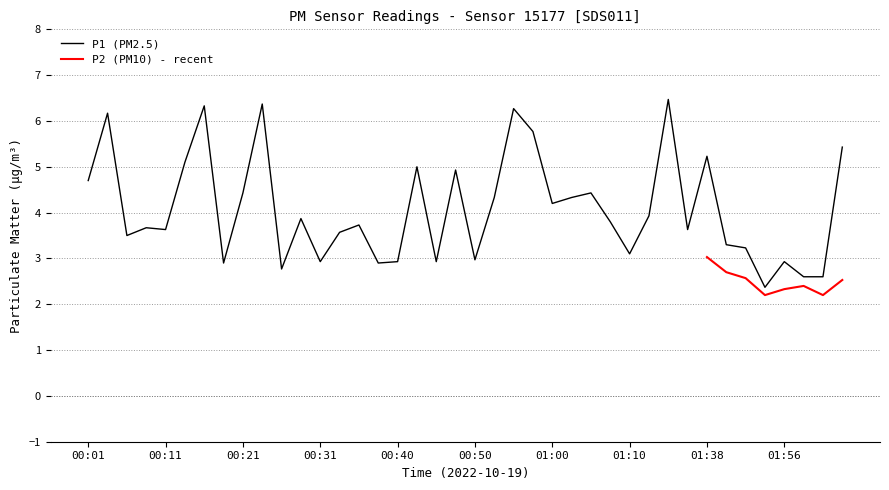

Reading left to right, what are all the values shown in this chart?

00:01=4.7	00:03=6.2	00:06=3.5	00:08=3.7	00:11=3.6	00:13=5.1	00:16=6.3	00:18=2.9	00:21=4.4	00:23=6.4	00:26=2.8	00:28=3.9	00:31=2.9	00:33=3.6	00:35=3.7	00:38=2.9	00:40=2.9	00:43=5.0	00:45=2.9	00:48=4.9	00:50=3.0	00:53=4.3	00:55=6.3	00:58=5.8	01:00=4.2	01:03=4.3	01:05=4.4	01:07=3.8	01:10=3.1	01:13=3.9	01:16=6.5	01:33=3.6	01:38=5.2	01:46=3.3	01:51=3.2	01:54=2.4	01:56=2.9	01:59=2.6	02:01=2.6	02:04=5.4